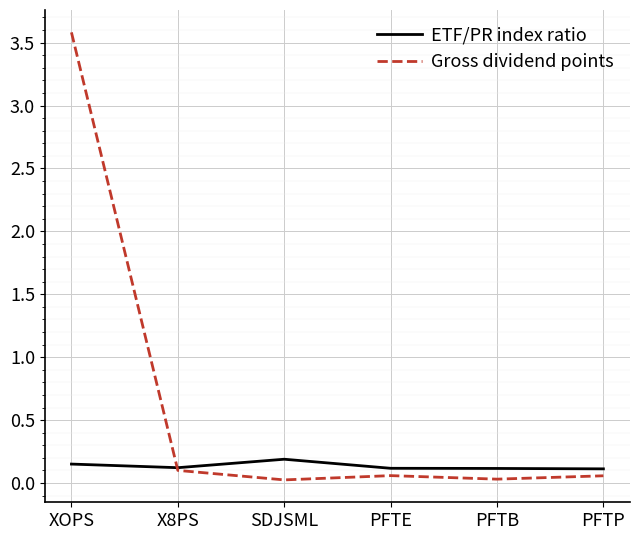

Which category has the highest value in the ETF/PR index ratio series?

SDJSML